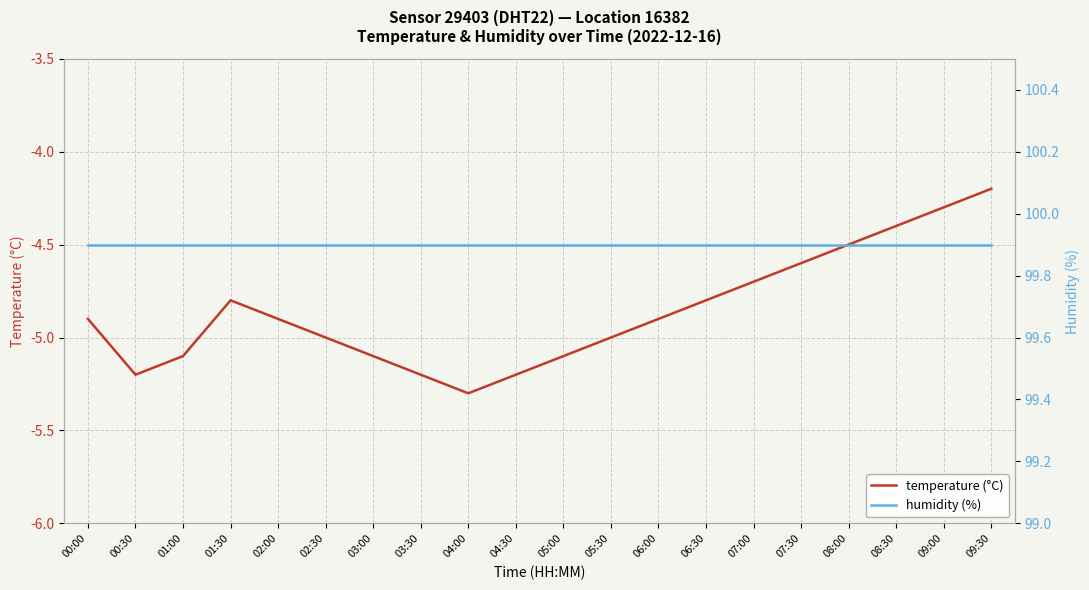

What is the spread (max minus min) of values at 06:00?

104.8